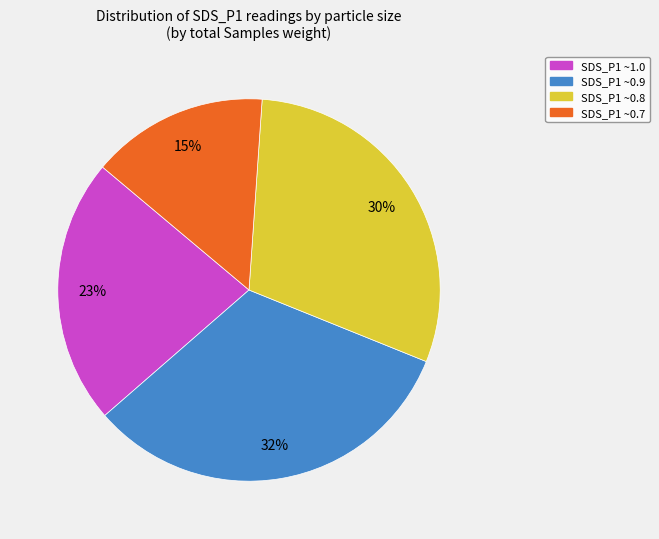

To the nearest percent, what is the average slice percentage?

25%